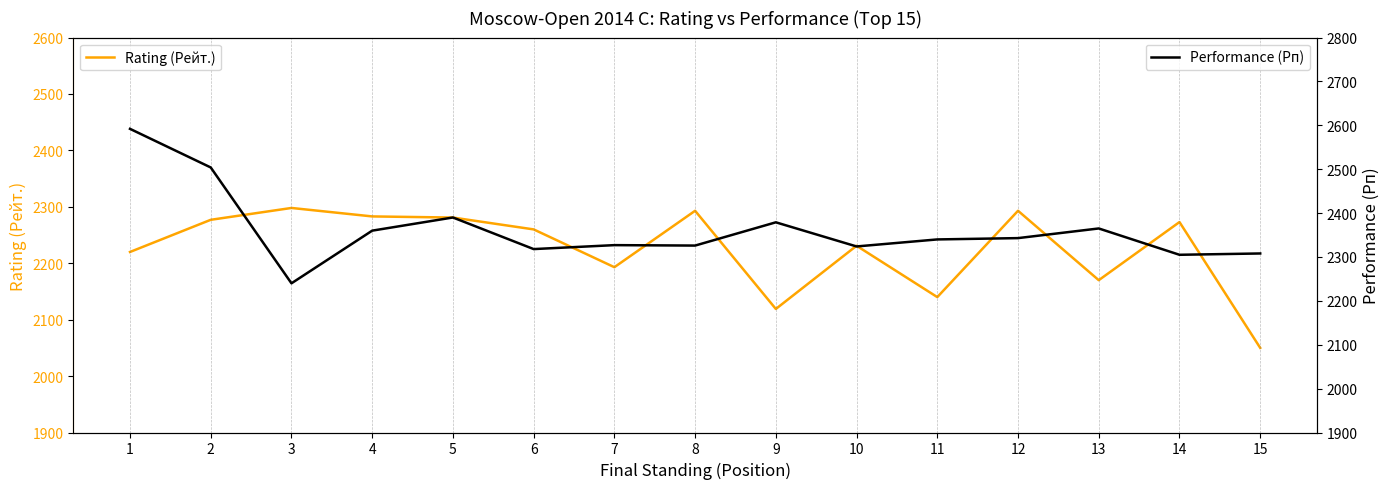

Which series ends up on top after the final intersection of Performance (Рп) and Rating (Рейт.)?

Performance (Рп)